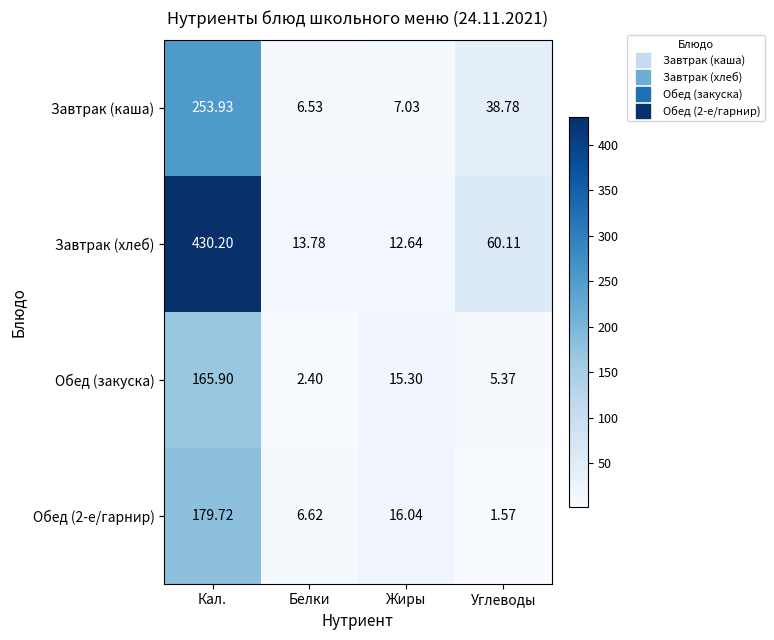

Which series has the largest total across all categories?

Завтрак (хлеб)